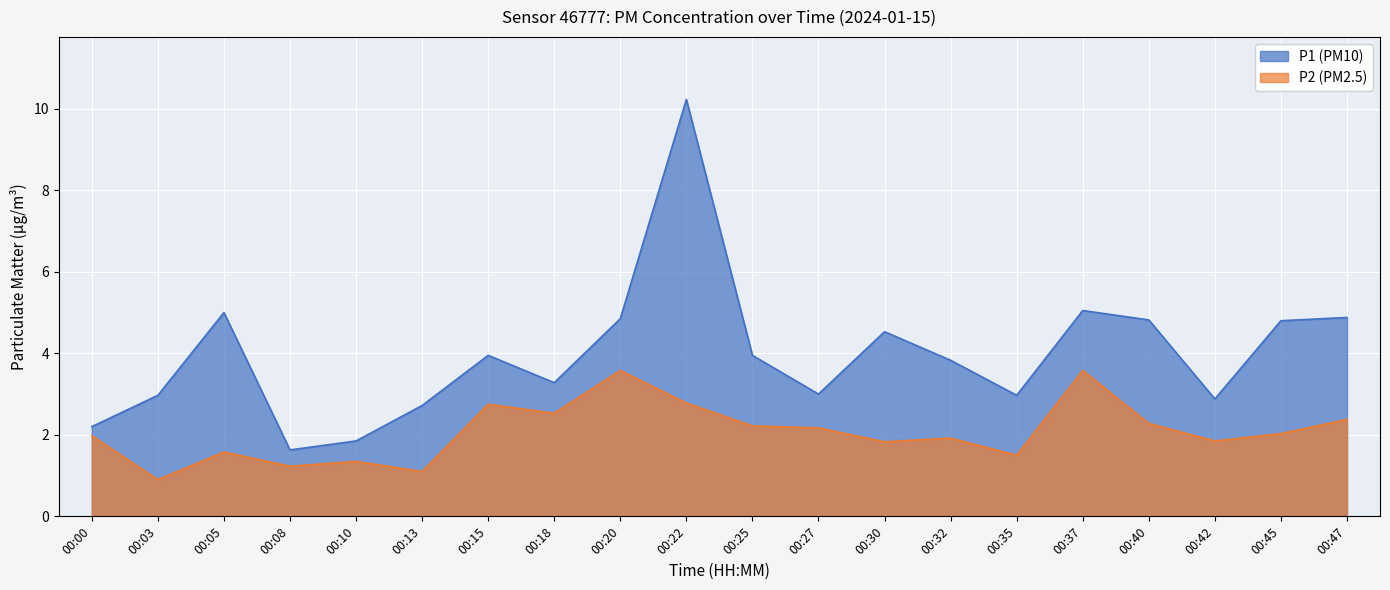

True or false: P2 and P1 intersect in this chart.

False